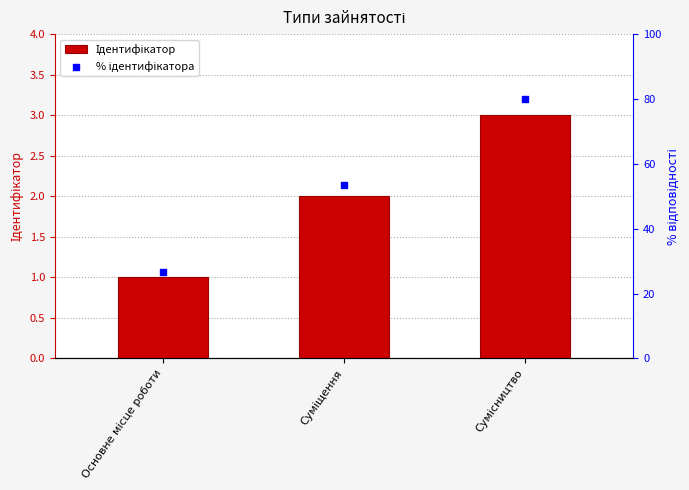

Which series has the widest spread of Y values?

% ідентифікатора